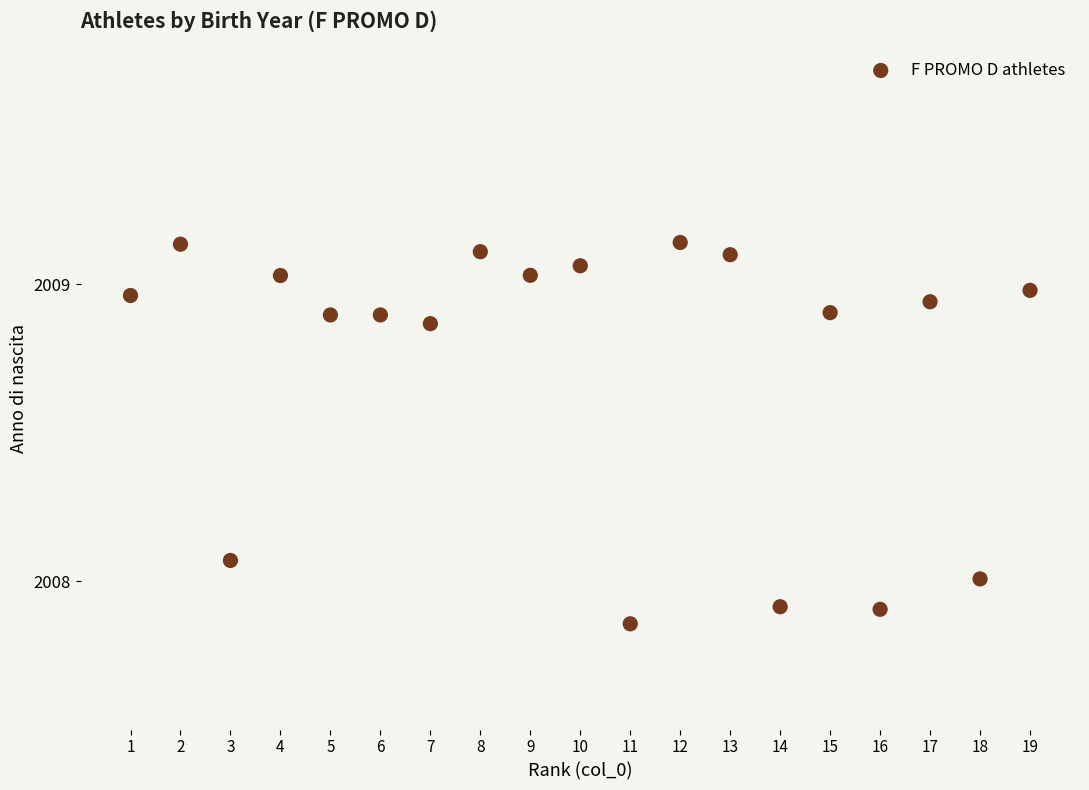

What is the range of X values (max minus min)?

18.0